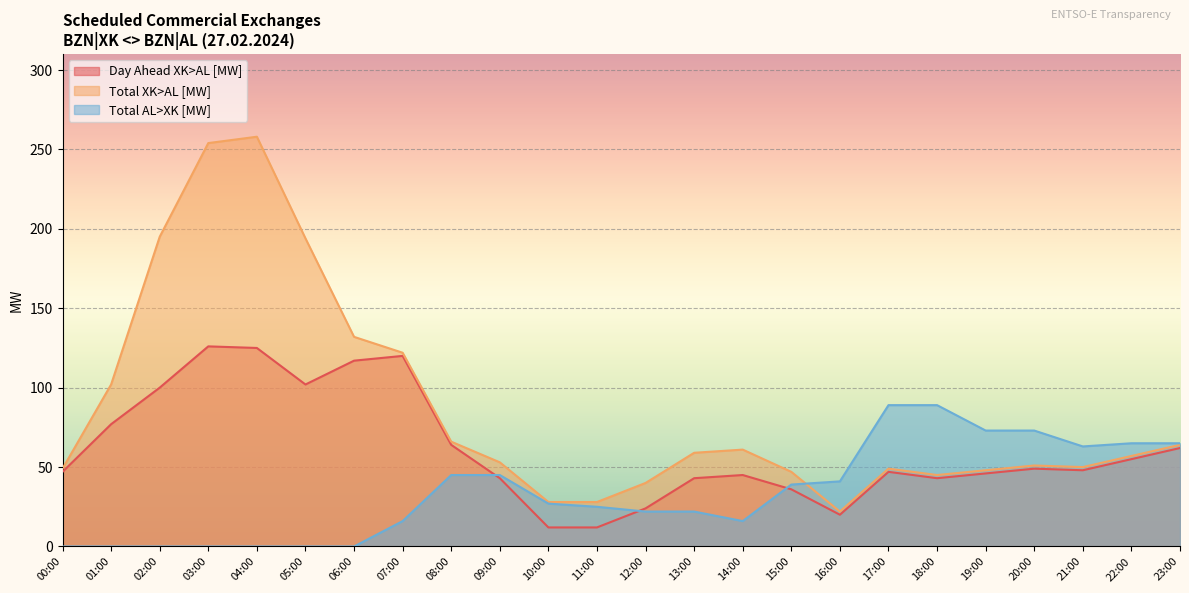

What is the value of the Day Ahead XK>AL [MW] point at the 16th from the left?

36